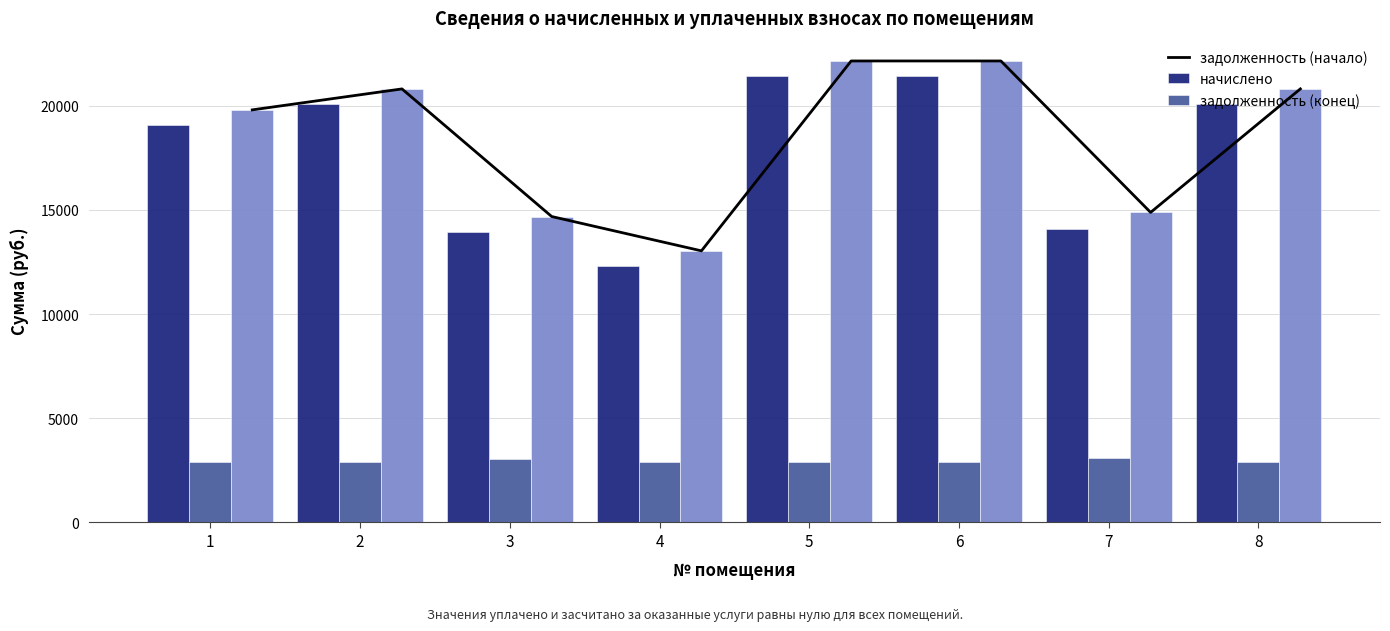

Which has a higher value, 1 or 7?

1